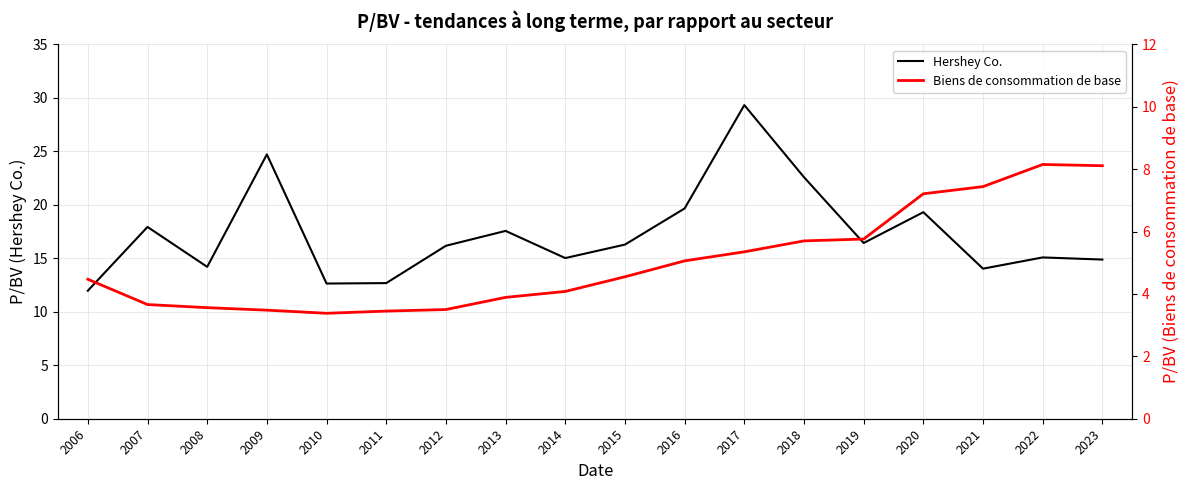

What is the maximum value shown in the chart?

29.3